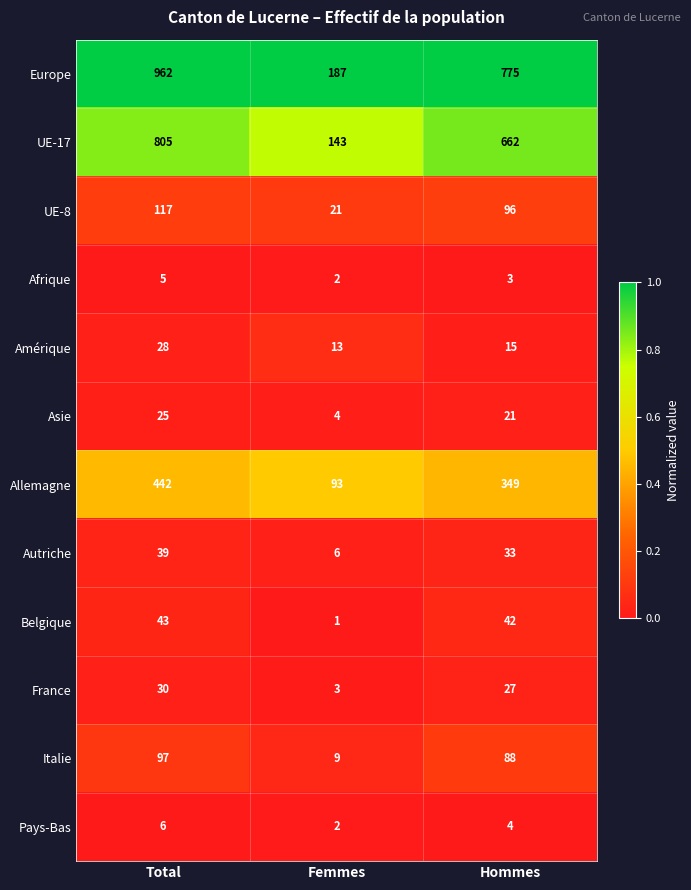

At which category is the sum across all series the highest?

Total